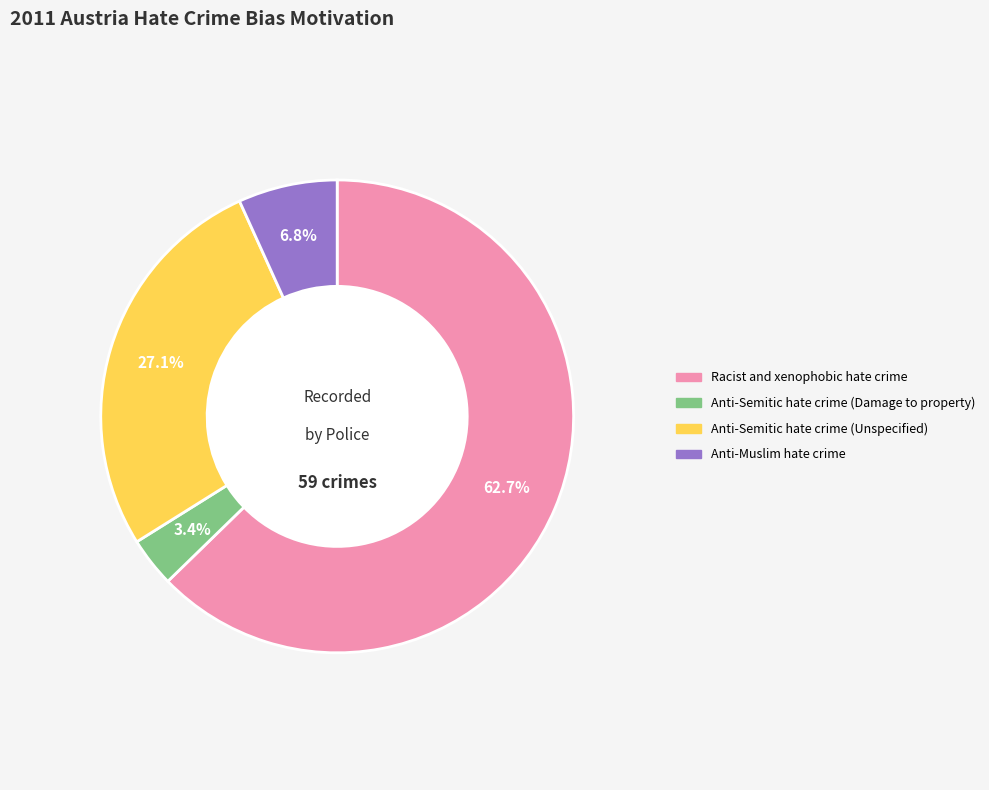

What is the ratio of the value at Anti-Semitic hate crime (Damage to property) to the value at Racist and xenophobic hate crime?

0.1